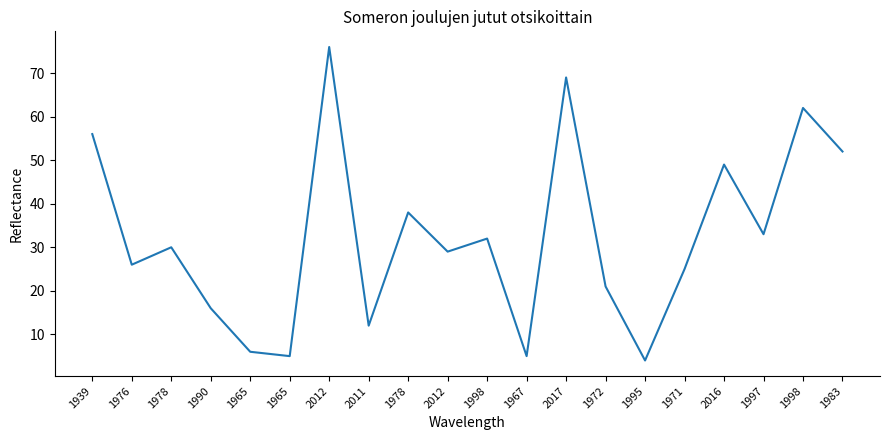

At which category does the chart reach its minimum across all series?

1995